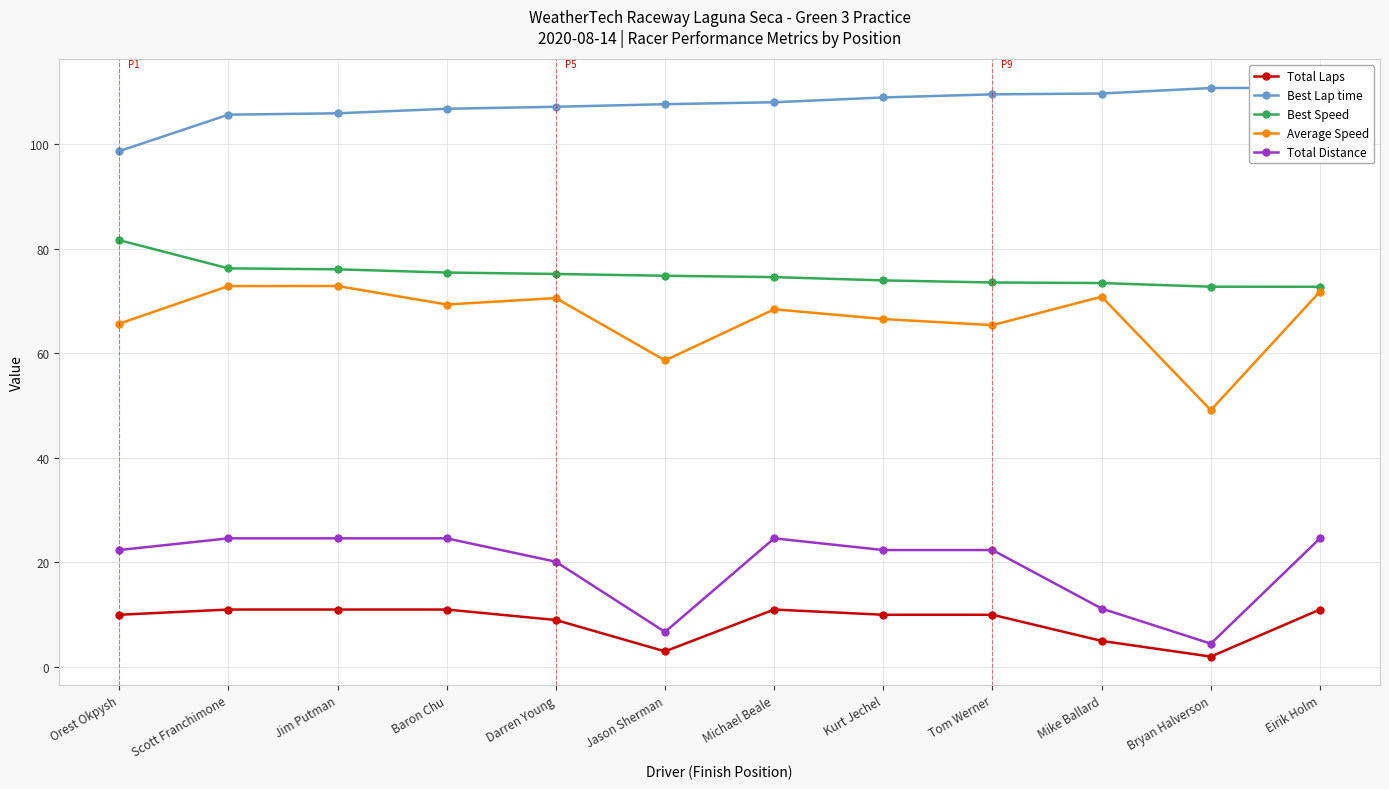

At which label does Total Laps reach its peak?

Scott Franchimone